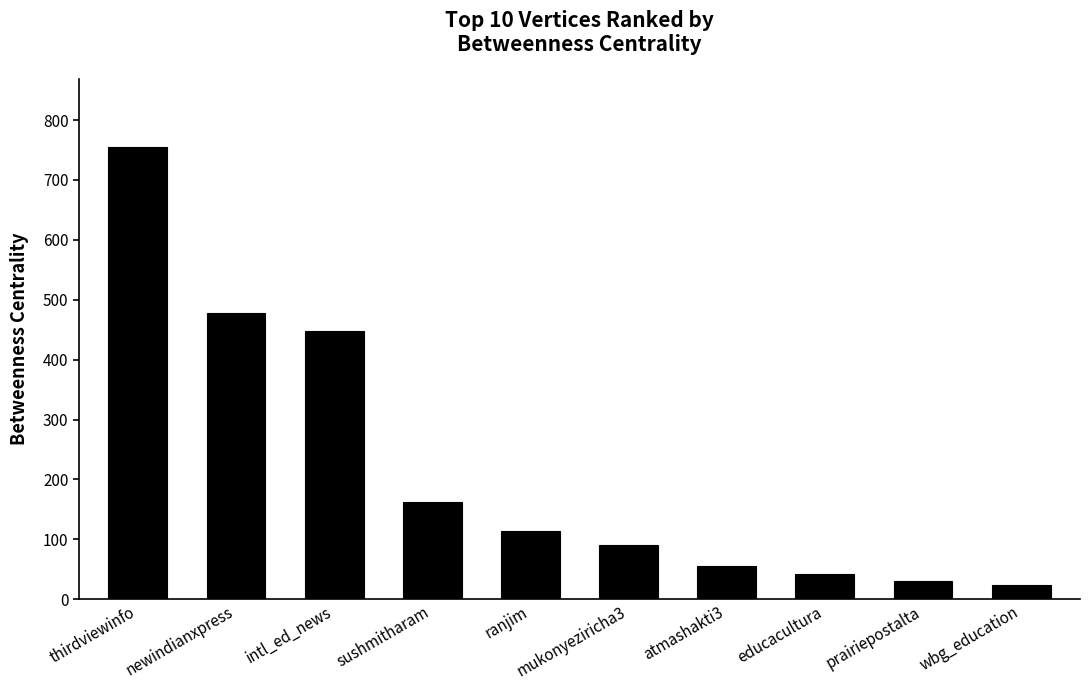

The chart shows a value of 114 at ranjim. True or false?

True